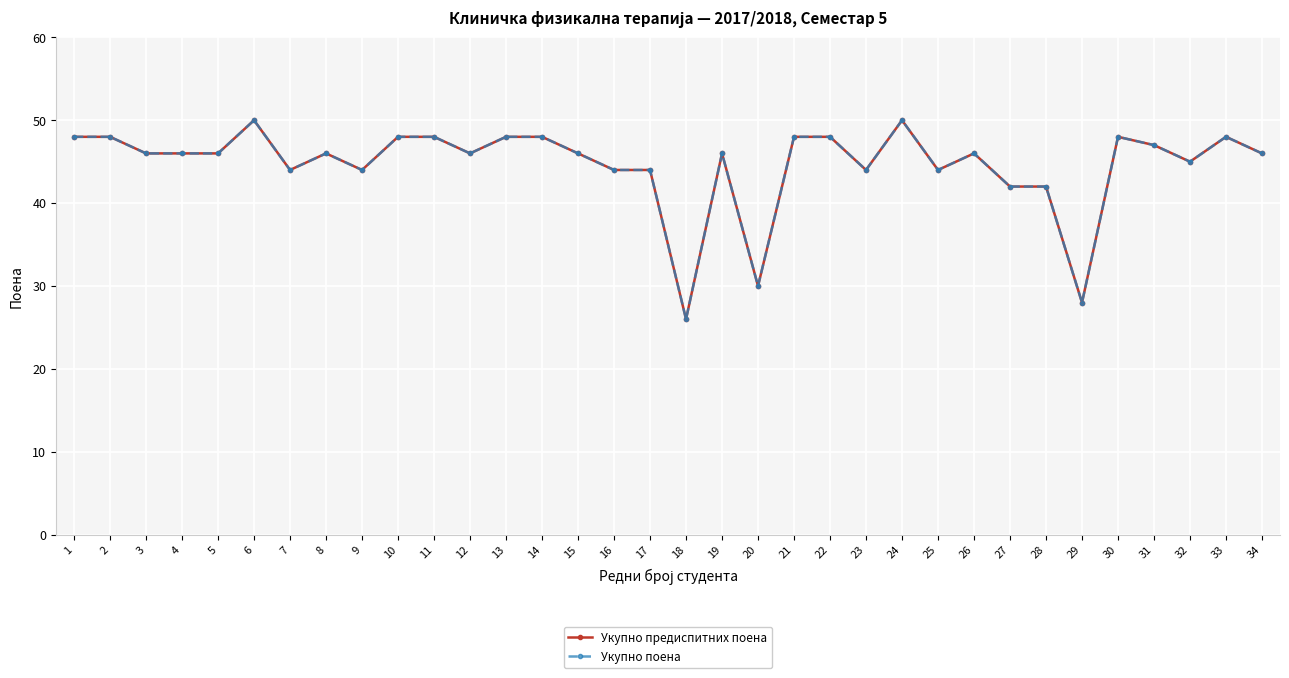

What is the approximate value of Укупно поена at 17, to the nearest 5?

45